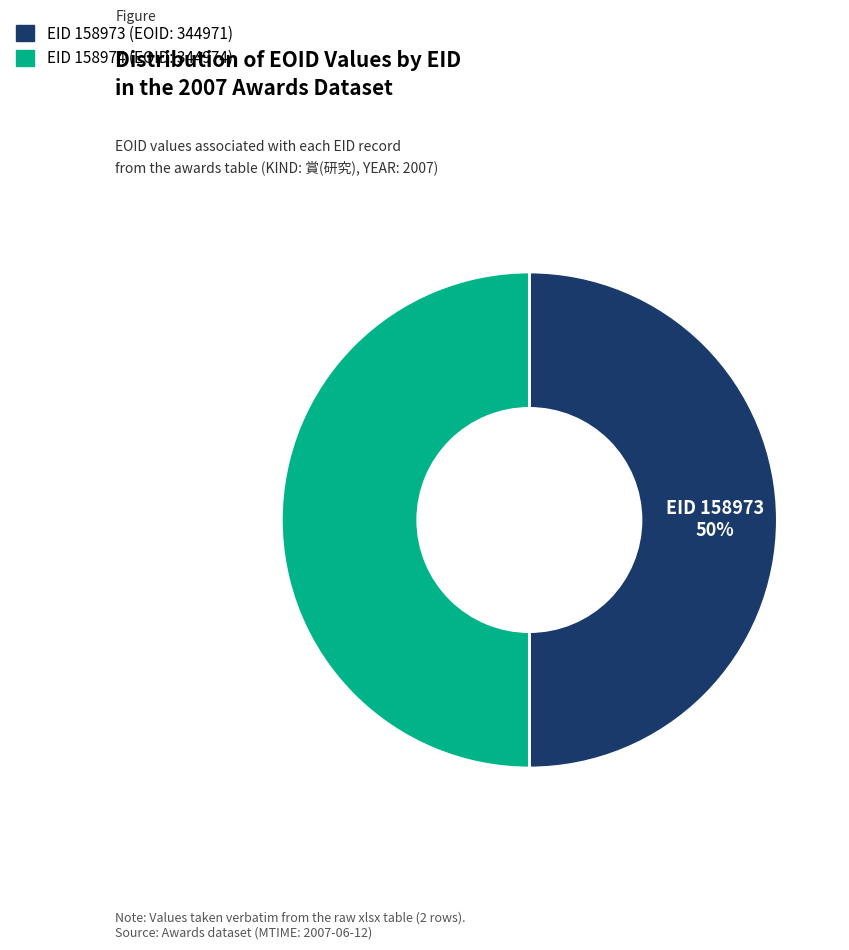

How many segments does this pie chart have?

2